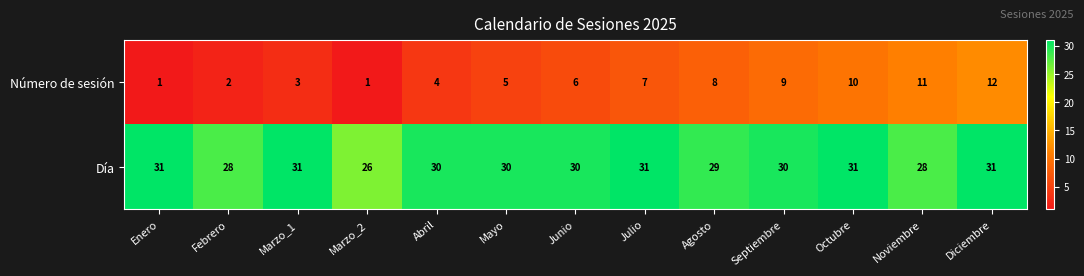

Which series has the widest spread of values?

Número de sesión